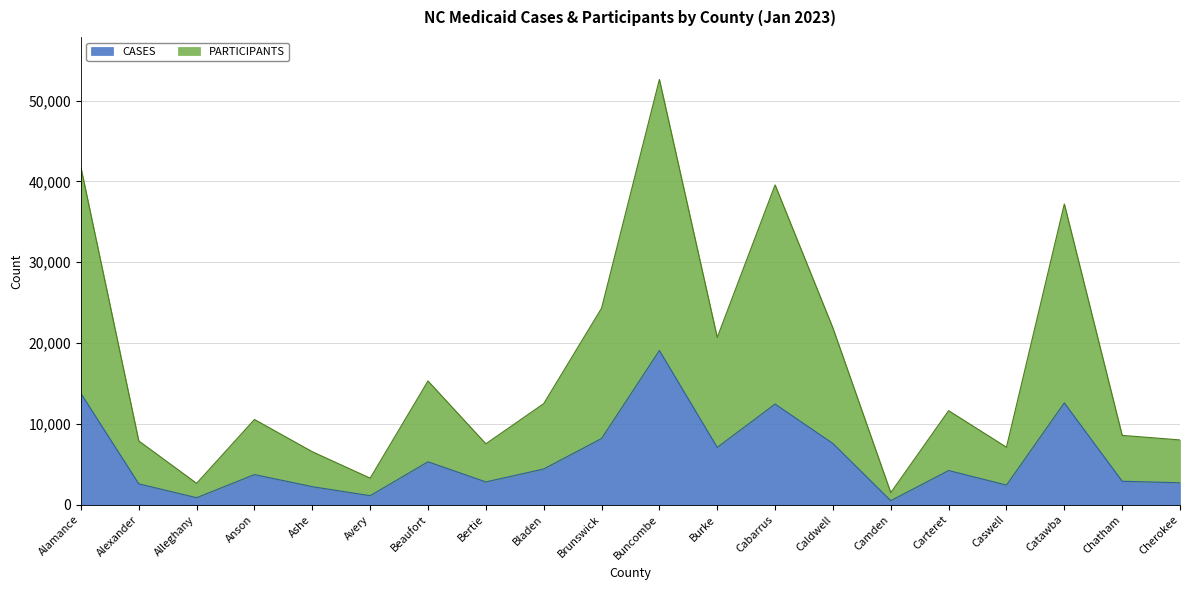

At which category is the sum across all series the highest?

Buncombe